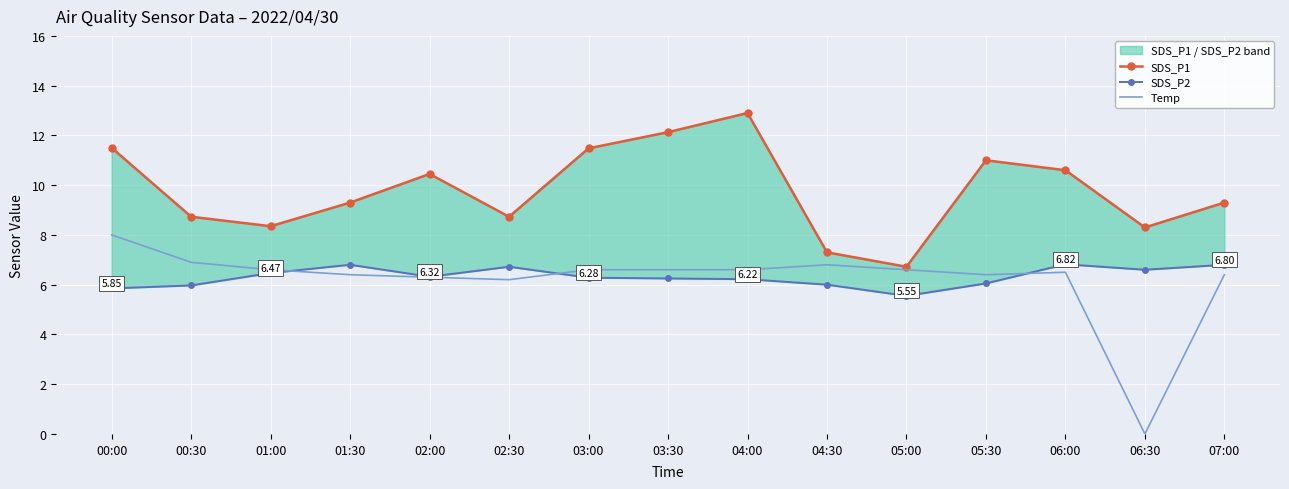

What position from the right is 03:00?

9